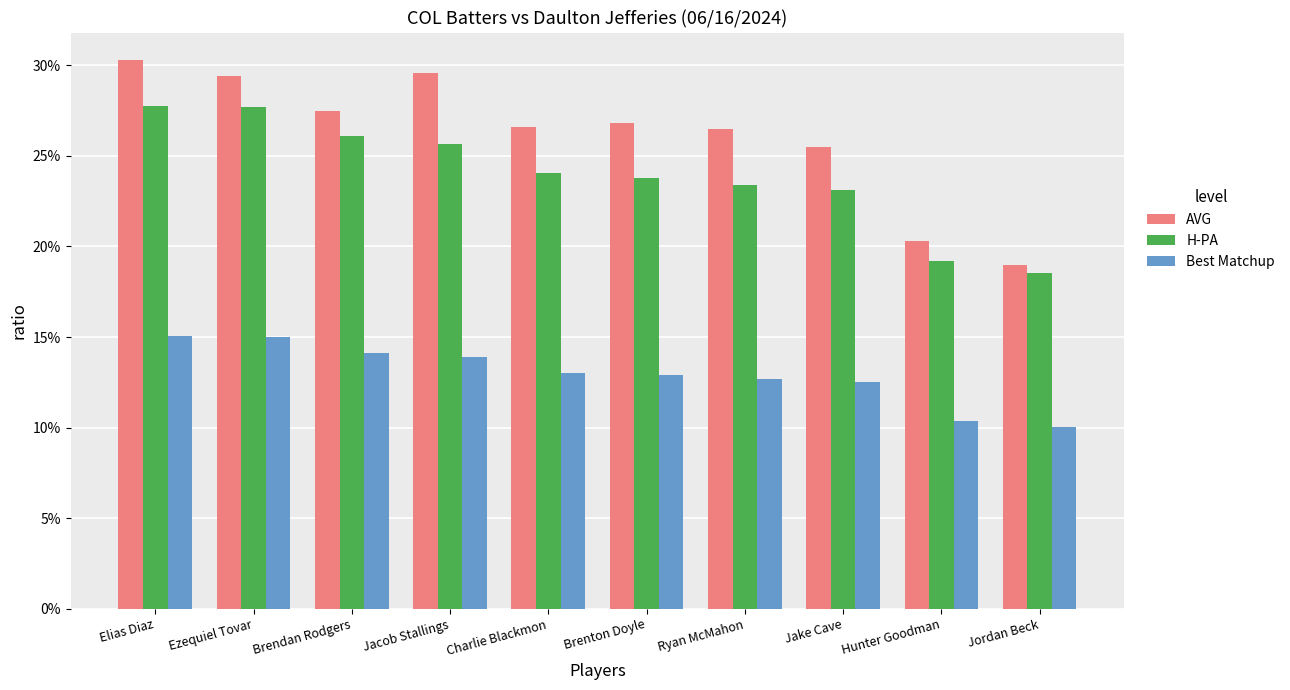

What is the difference between the maximum and minimum values in the AVG series?

0.1